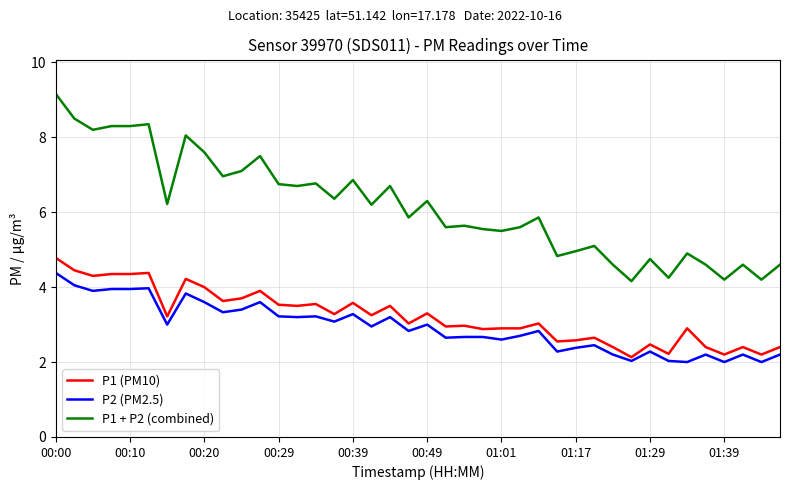

How many lines are shown in the chart?

3